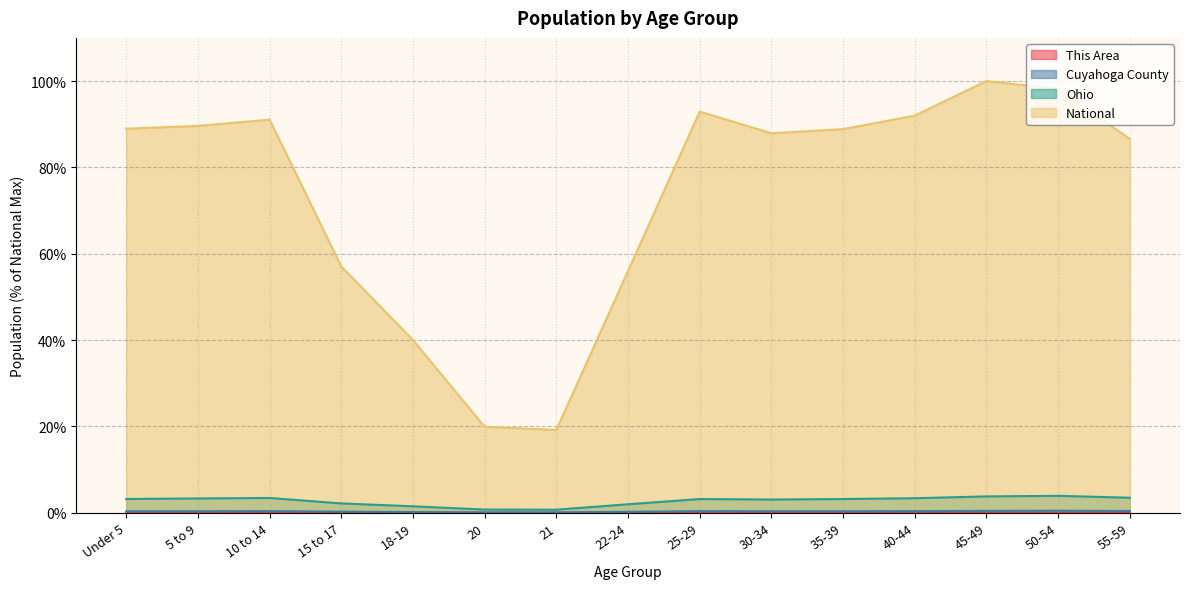

What is the difference between the Cuyahoga County values at 21 and 55-59?

0.3